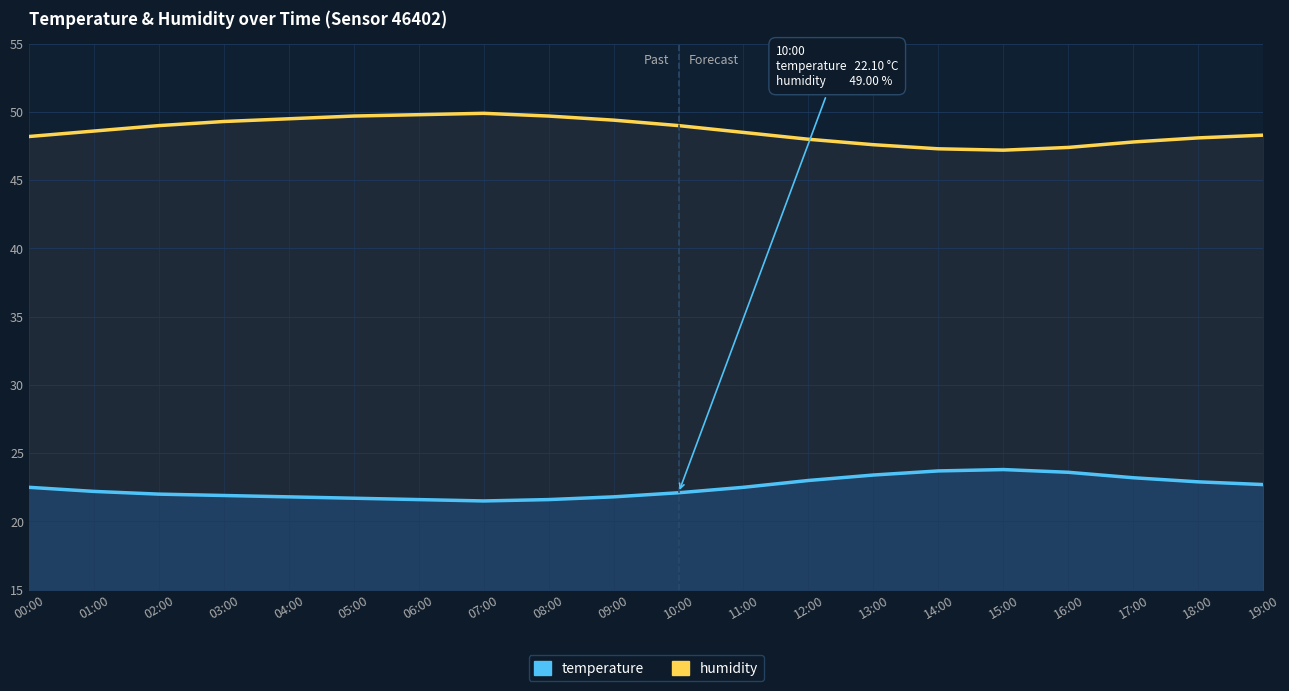

What is the difference between the maximum and minimum values in the humidity series?

2.7